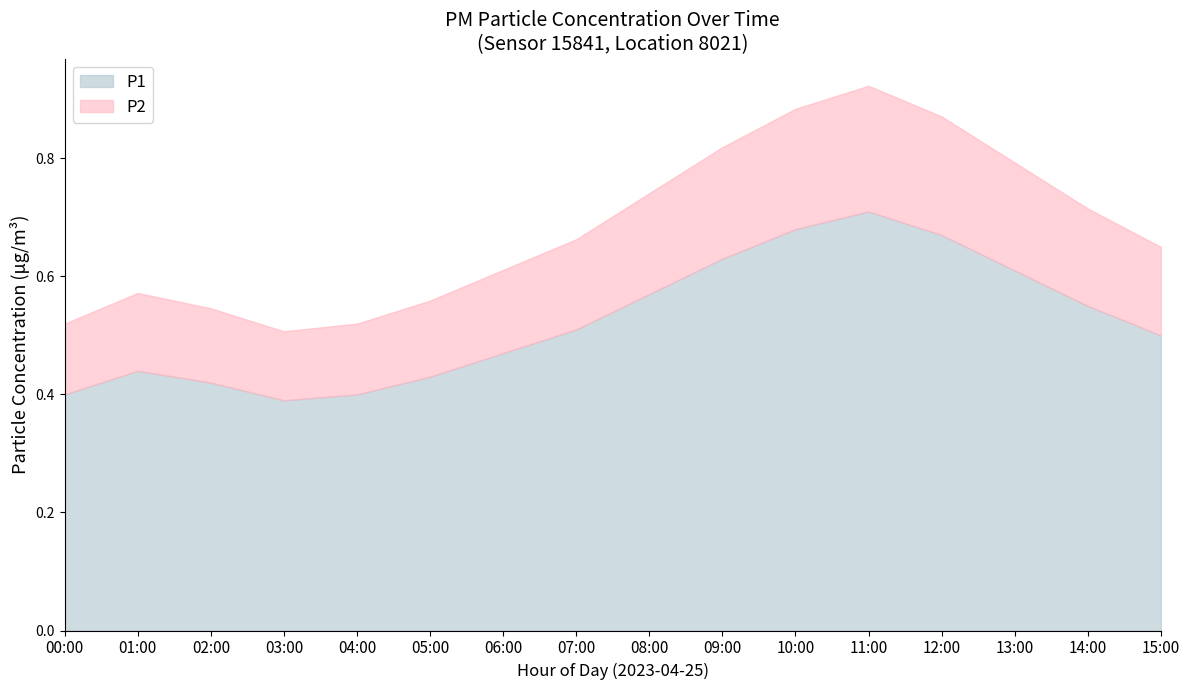

List the series in order of their peak value, lowest first.

P1, P2